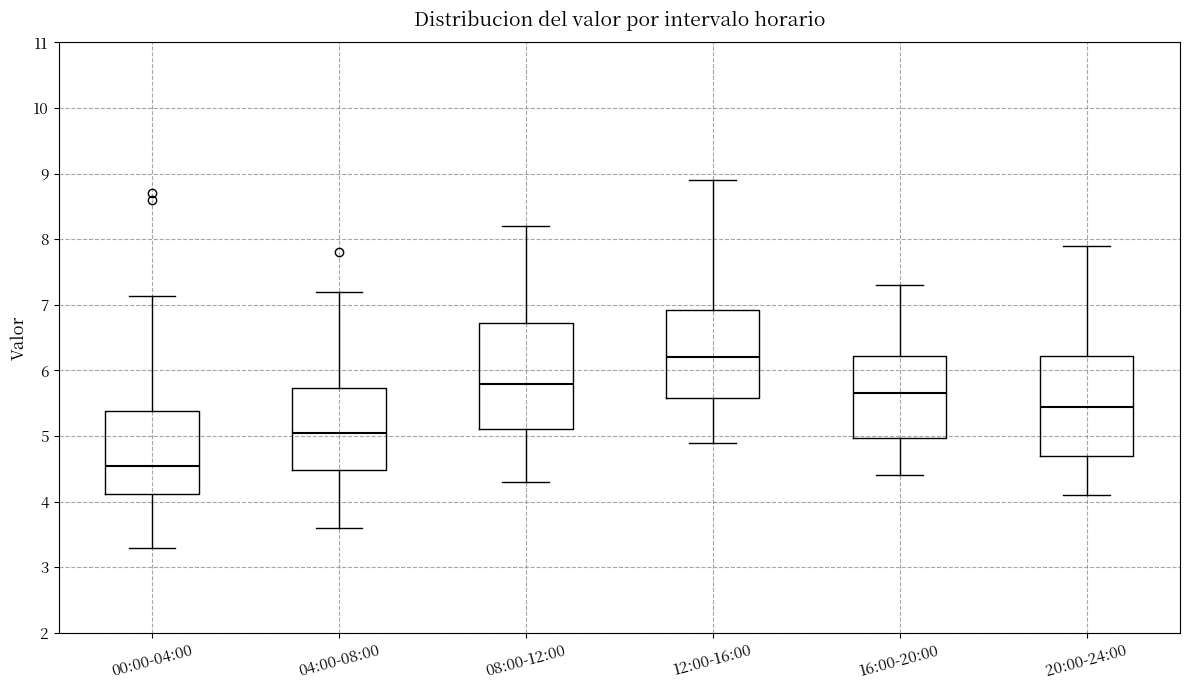

Reading left to right, transcribe this box plot: for each box, give where its median line is, the range the box spans, and where its two whiskers end, as read against the y-axis. The values are not printed on the chart, so give them approximately, as read against the axis.

00:00-04:00: median 4.6, box 4.1 to 5.4, whiskers 3.3 to 7.1
04:00-08:00: median 5.1, box 4.5 to 5.7, whiskers 3.6 to 7.2
08:00-12:00: median 5.8, box 5.1 to 6.7, whiskers 4.3 to 8.2
12:00-16:00: median 6.2, box 5.6 to 6.9, whiskers 4.9 to 8.9
16:00-20:00: median 5.7, box 5.0 to 6.2, whiskers 4.4 to 7.3
20:00-24:00: median 5.5, box 4.7 to 6.2, whiskers 4.1 to 7.9